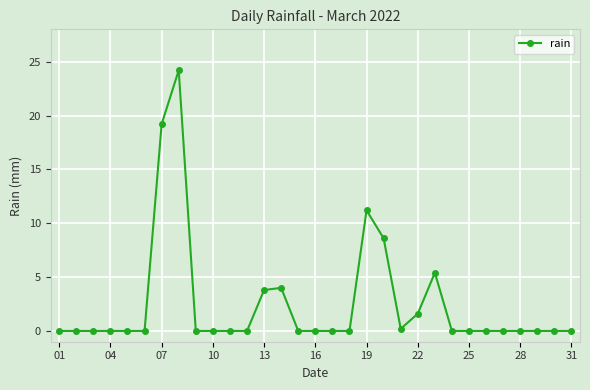

What is the value of the 23rd point from the left?

5.4